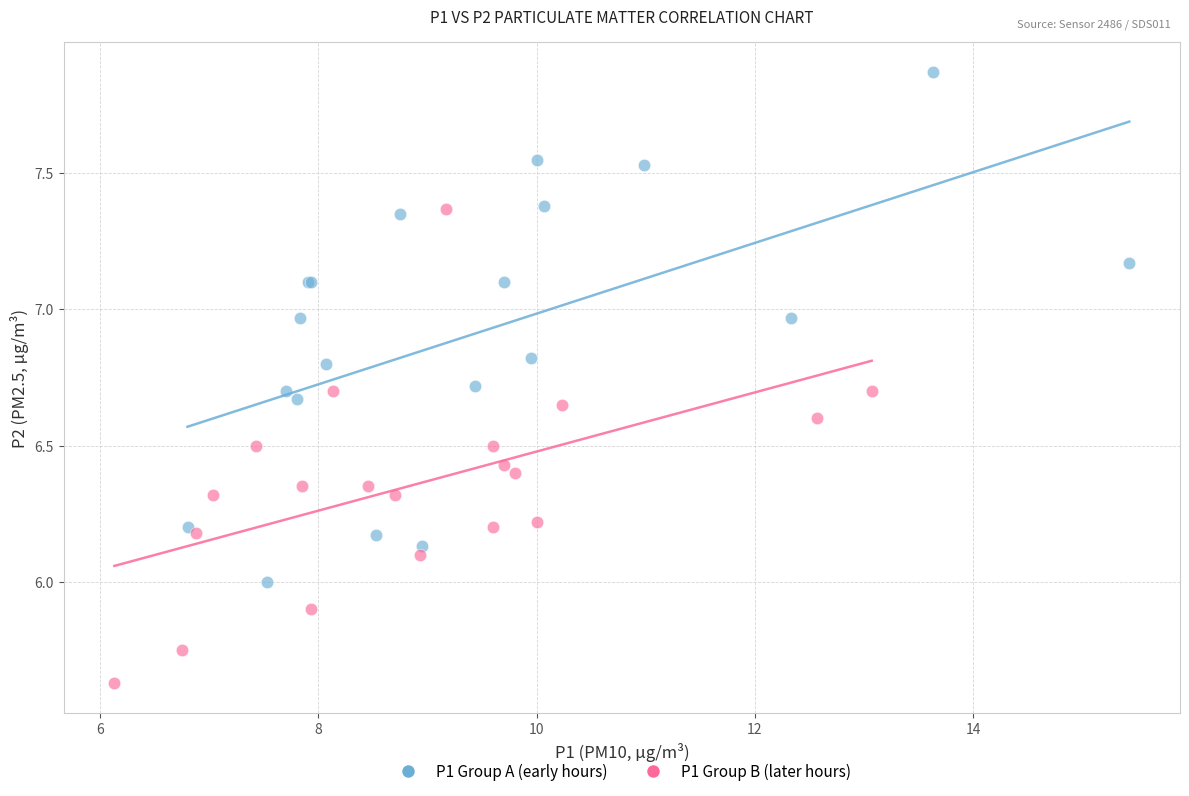

Which series contains the highest Y value?

P1 Group A (early hours)